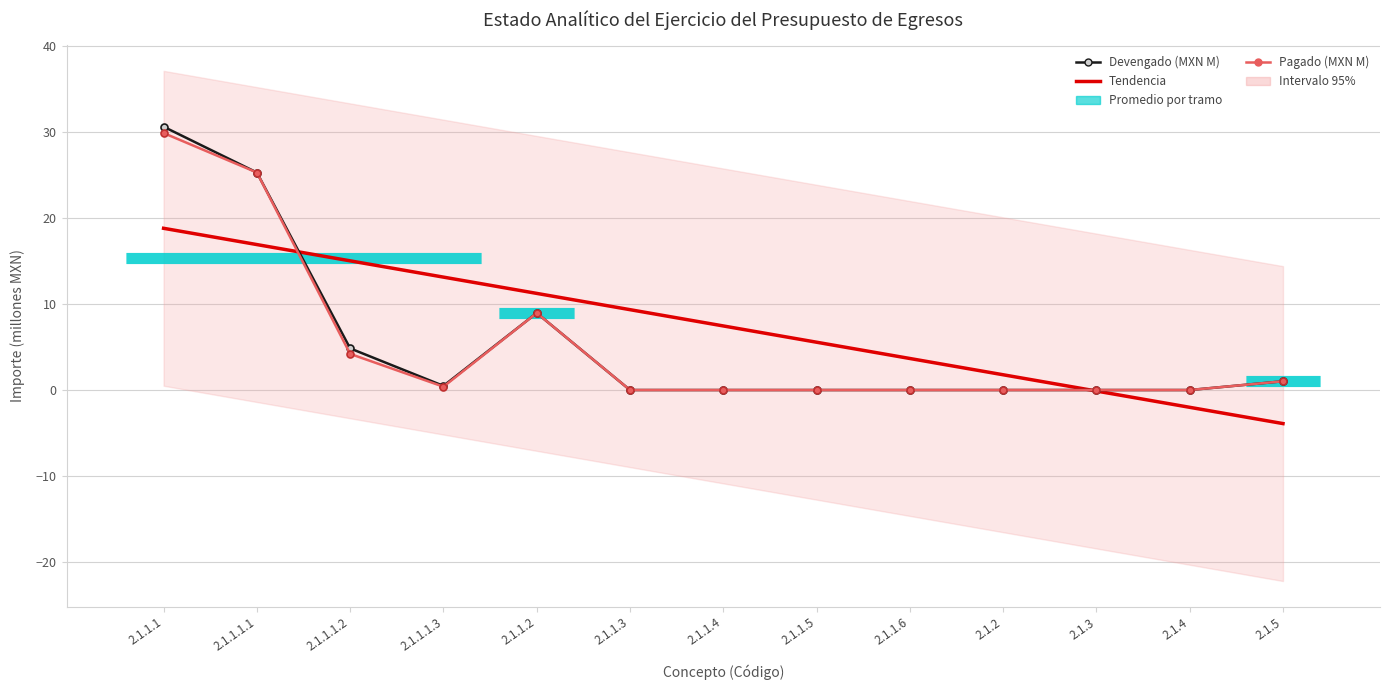

At which category does Devengado reach its first local valley?

2.1.1.1.3